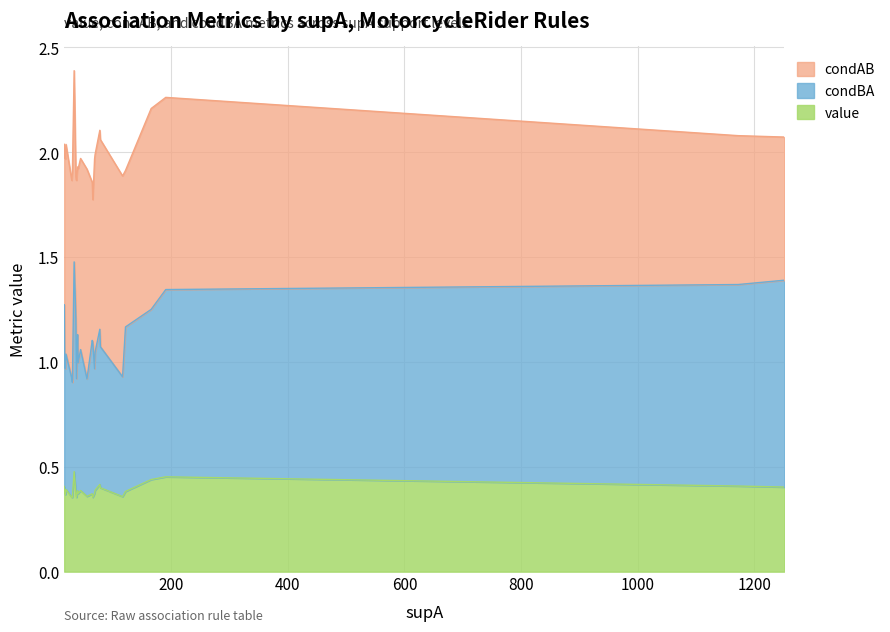

Does the chart have visible grid lines?

Yes